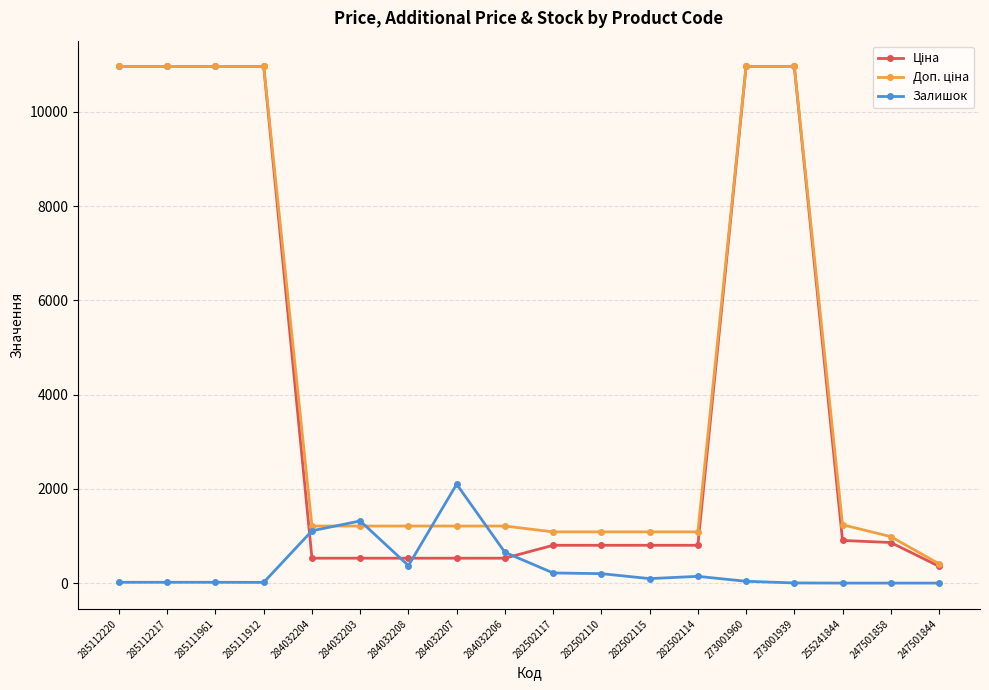

What is the greatest value displayed?

10964.4